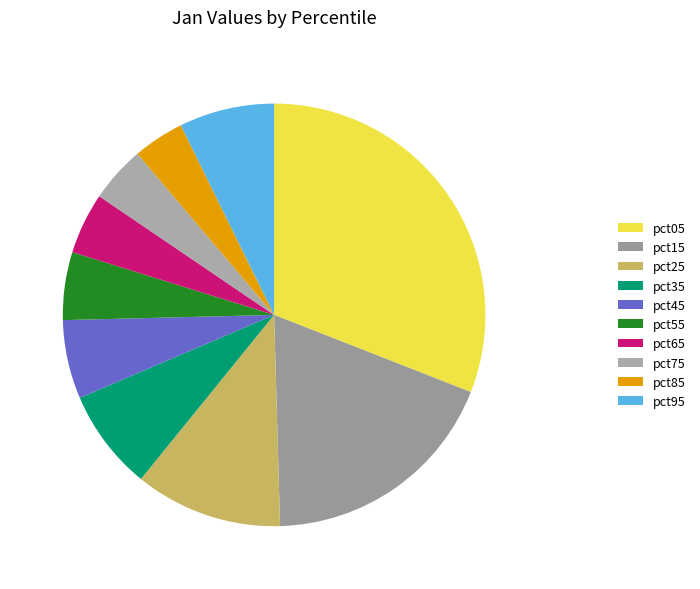

To the nearest percent, what is the difference between the pct25 and pct75 slice percentages?

7%